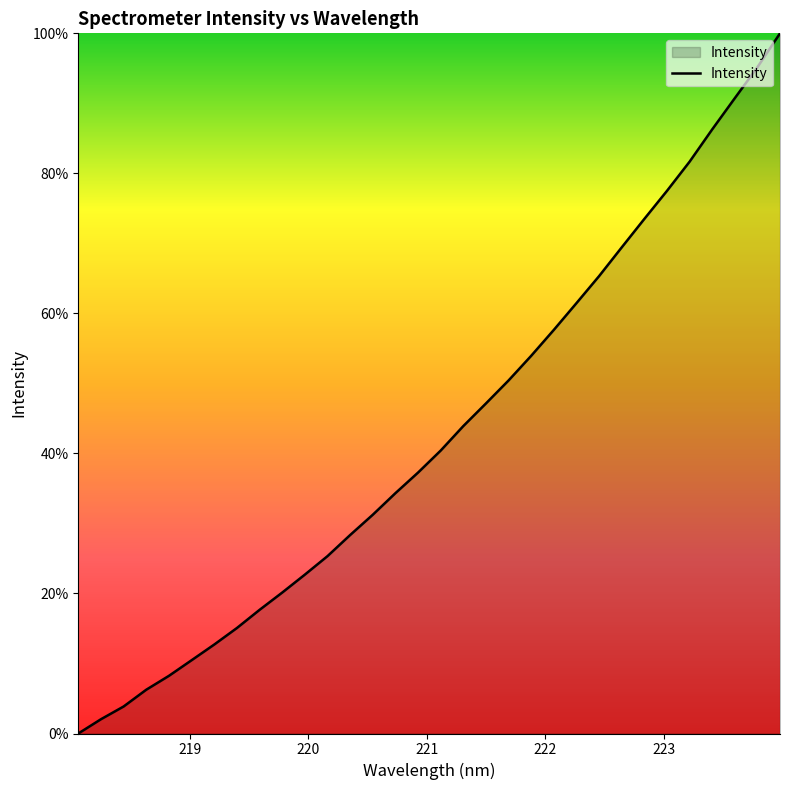

What is the greatest value displayed?

100.0